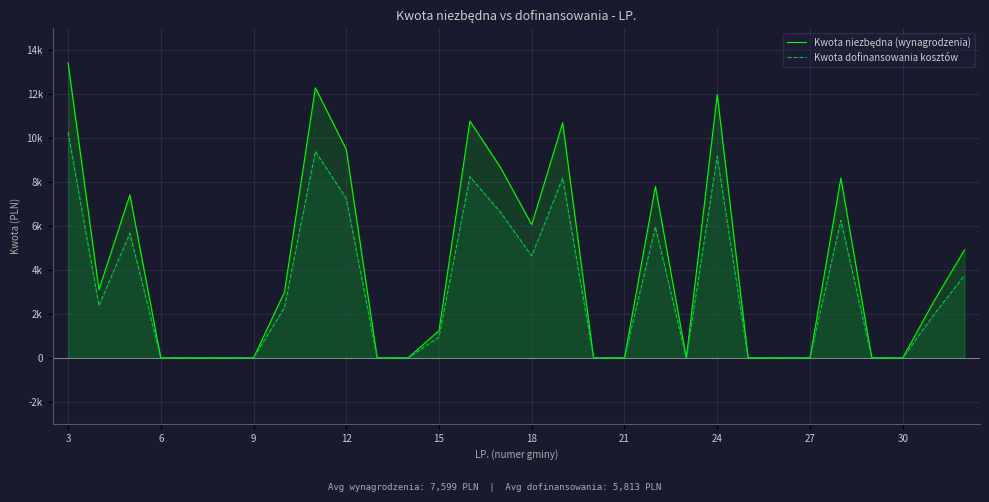

What is the highest value of the Kwota dofinansowania kosztów series?

10271.2